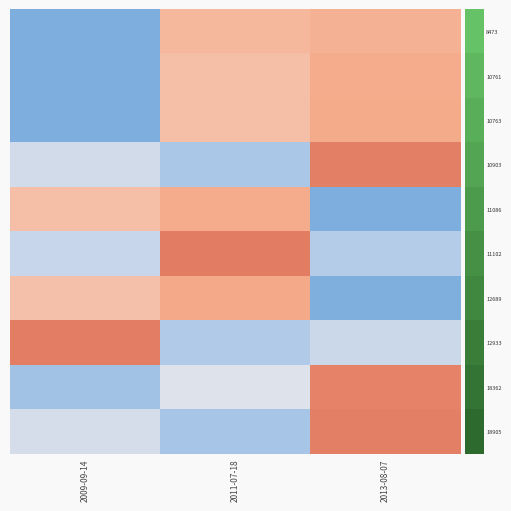

Count the number of categories in the chart.

3